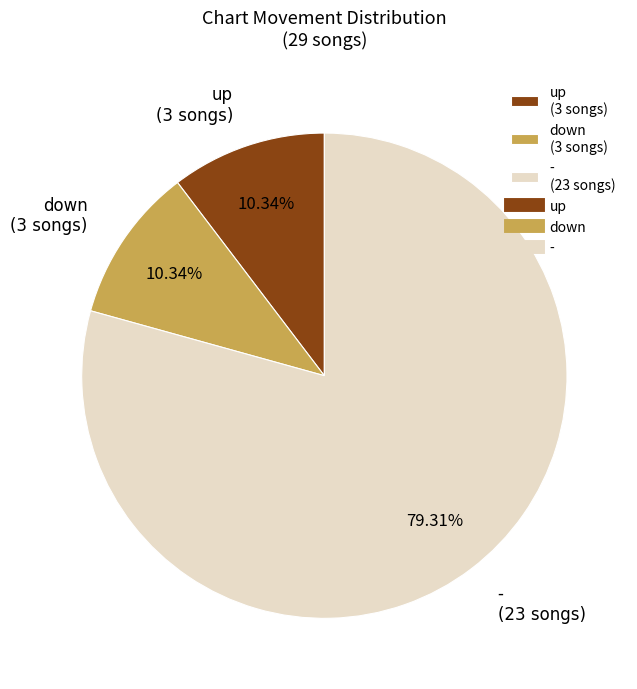

To the nearest percent, what percentage of the pie is -?

79%